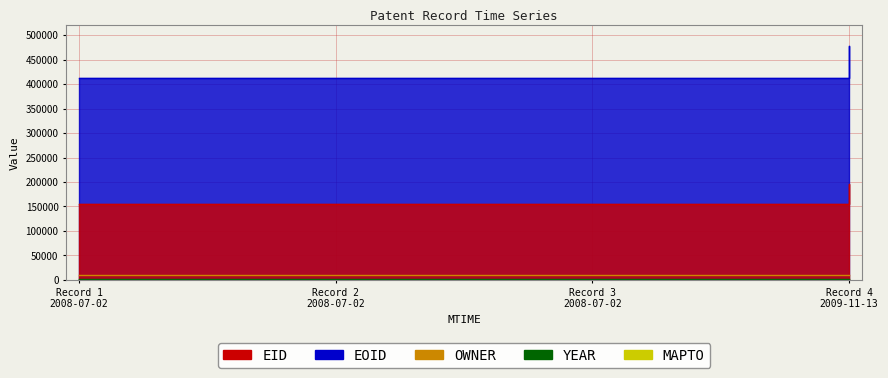

At which label does OWNER reach its peak?

Record 4 2009-11-13